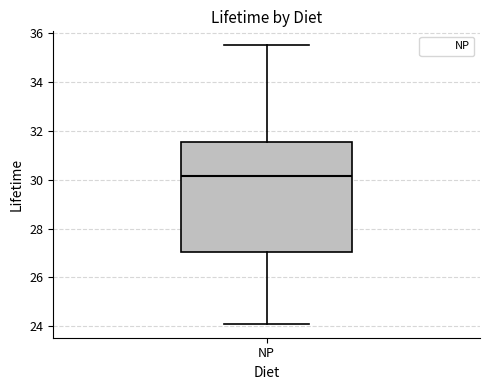

Where does the lower whisker of the box for NP end on the y-axis? The values are not printed on the chart, so give them approximately, as read against the axis.

24.2